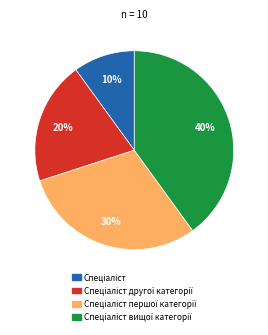

To the nearest percent, what is the average slice percentage?

25%